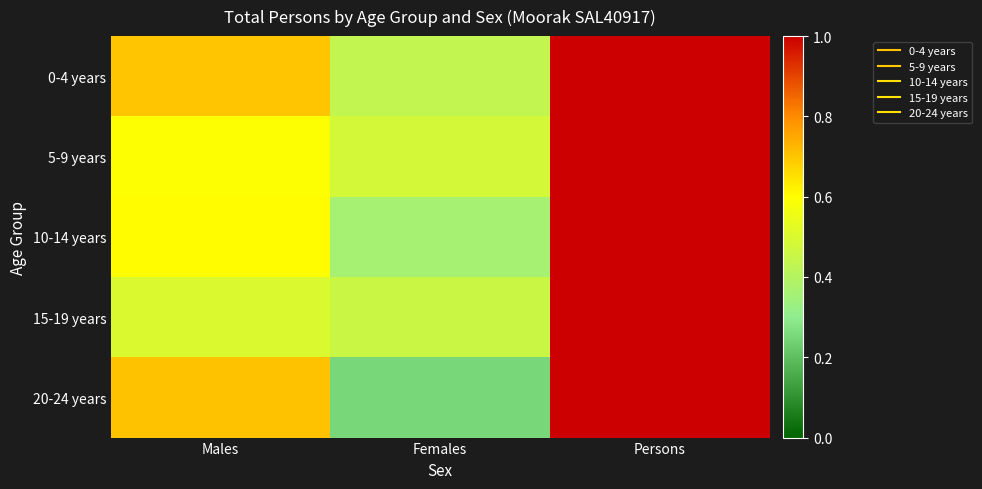

What is the difference between the highest and lowest values at Females?

0.2